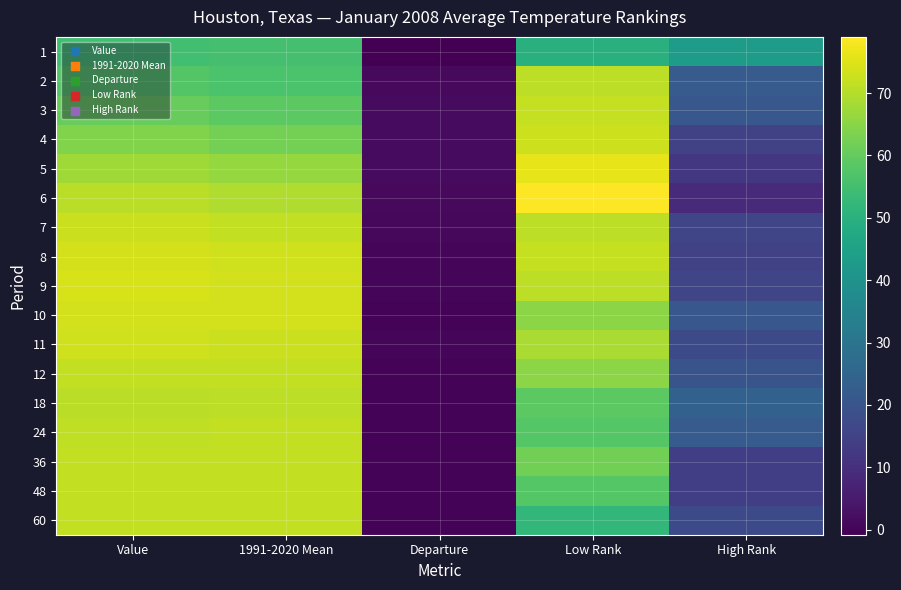

Rank the series at Departure from lowest to highest value.

1, 18, 24, 60, 10, 12, 36, 48, 11, 9, 8, 7, 2, 6, 5, 3, 4